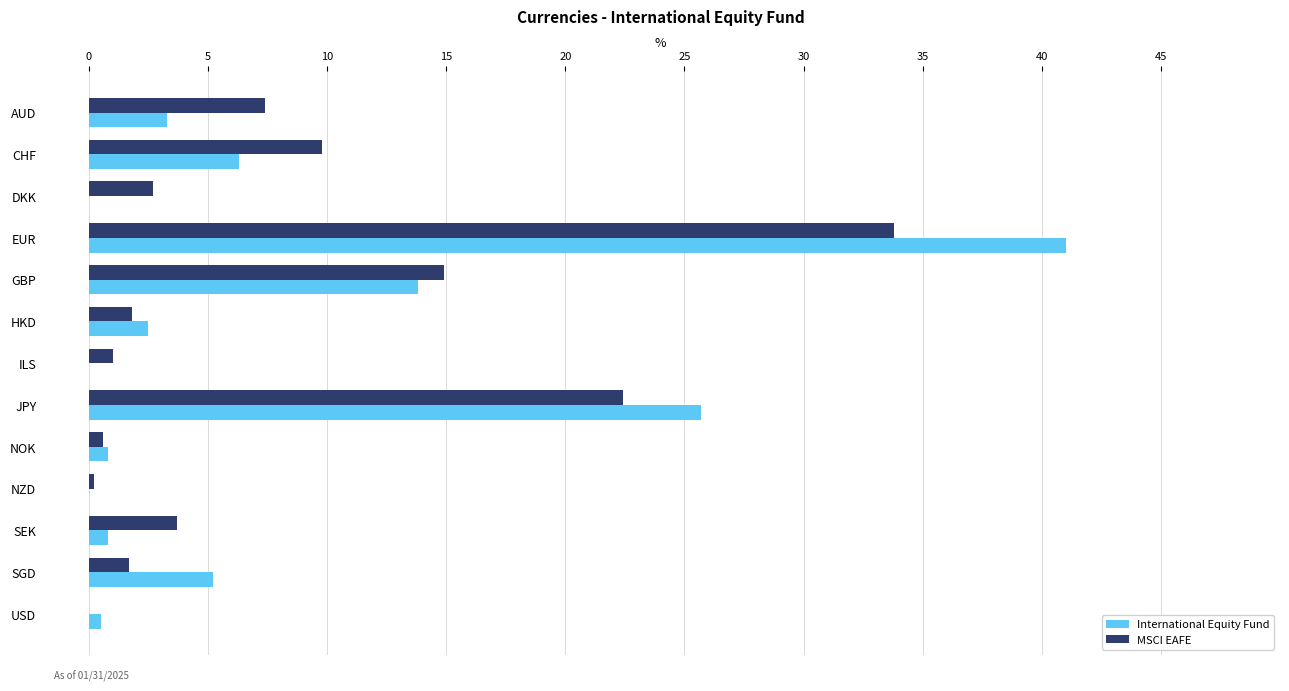

What is the sum of all International Equity Fund values?

99.9